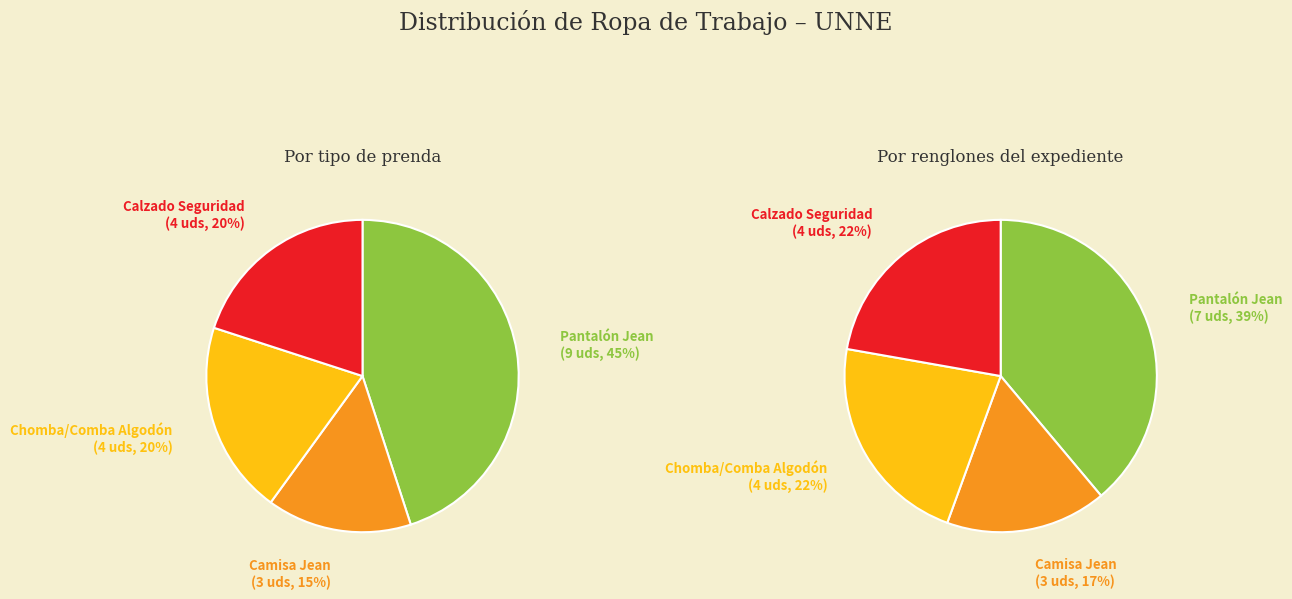

Is it true that Chomba Algodón is 18% of the pie?

False